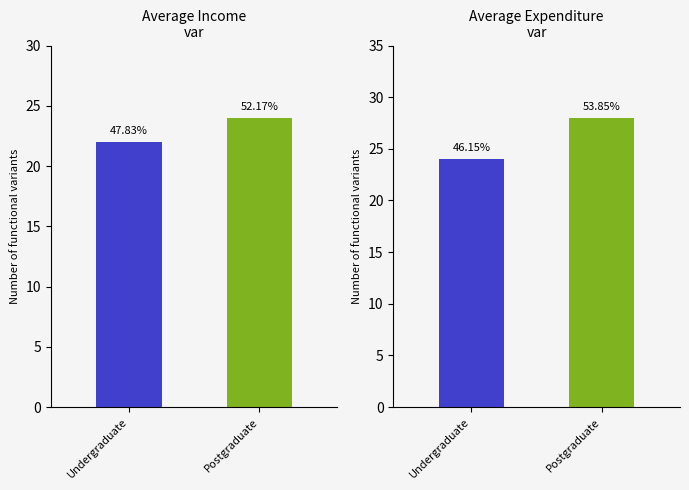

At which label does Average Expenditure reach its peak?

Postgraduate